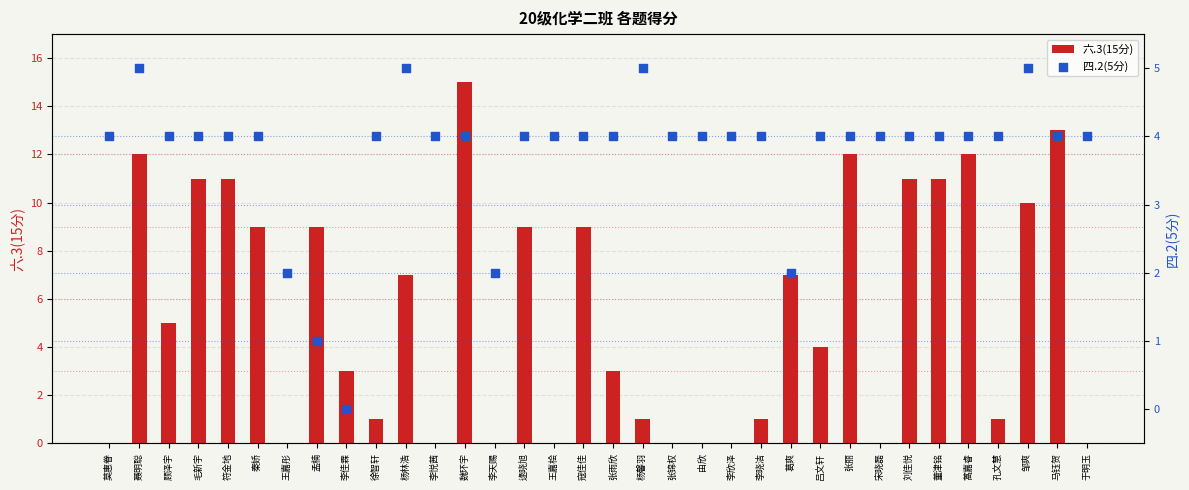

Which series reaches the maximum Y coordinate?

六.3(15分)